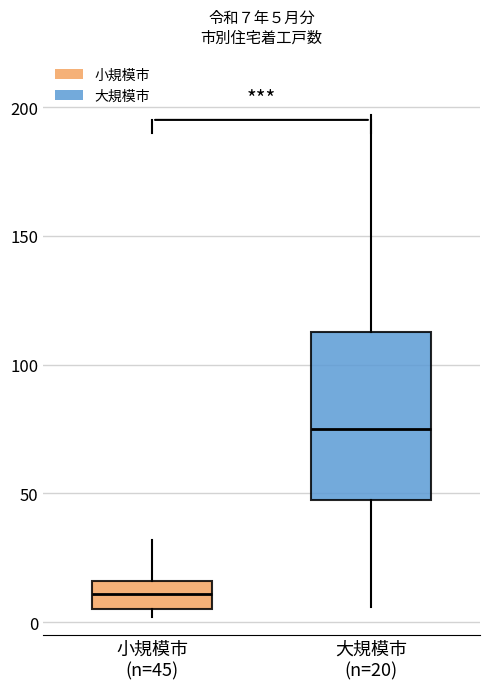

Which box is the tallest, from its lower edge to its upper edge?

大規模市 (n=20)